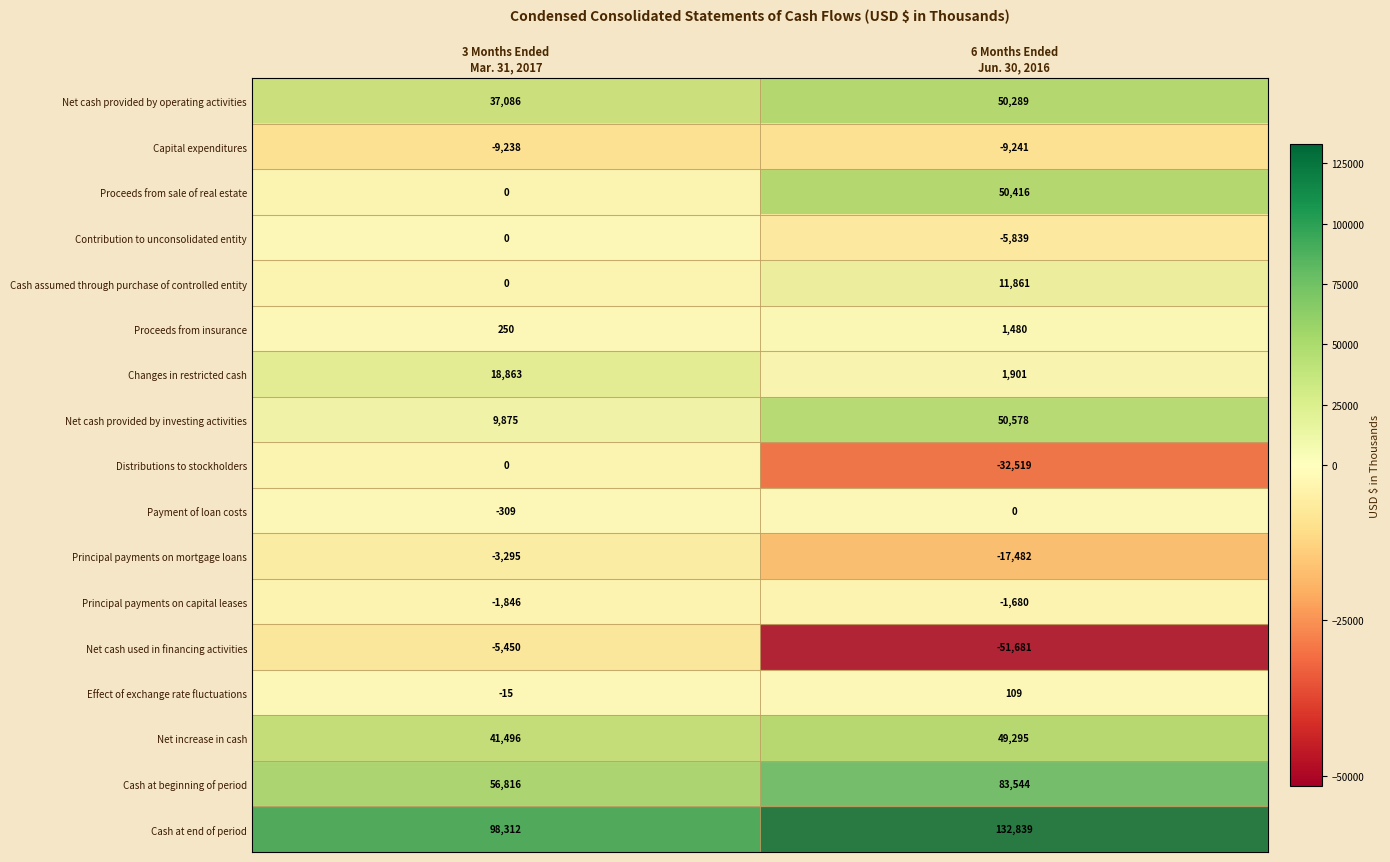

What is the smallest value displayed?

-51681